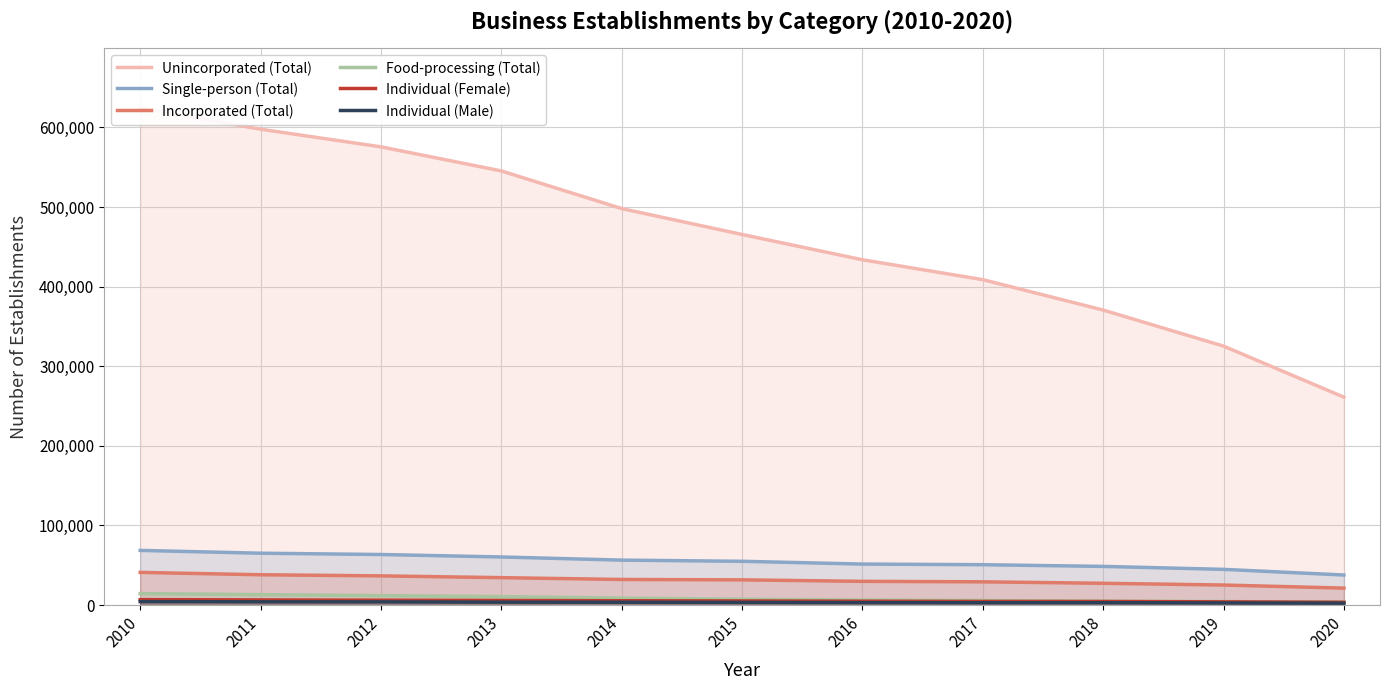

Which has a higher value, 2017 or 2010?

2010